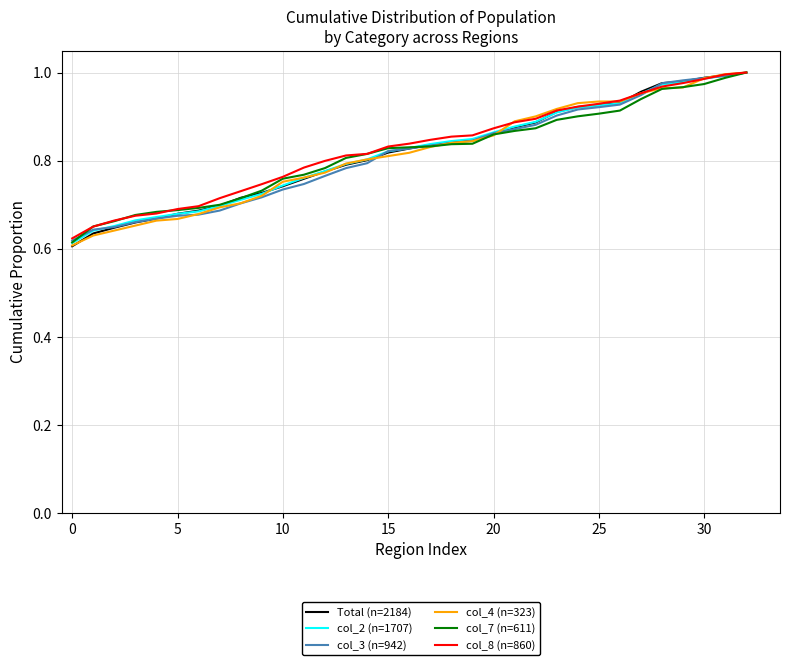

What is the sum of all col_2 (n=1707) values?

27.0